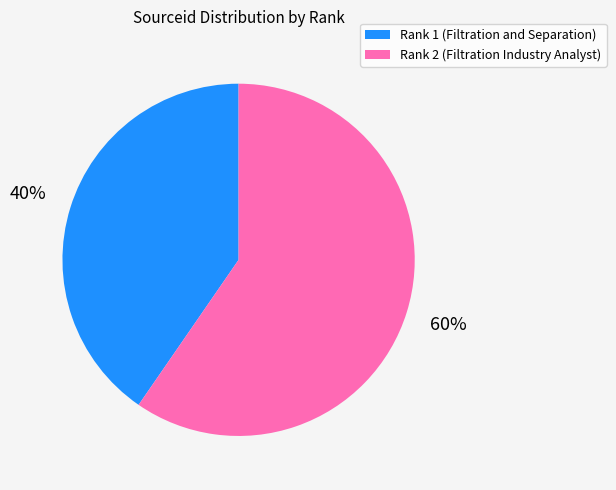

What is the largest slice in the pie chart?

Rank 2 (Filtration Industry Analyst)